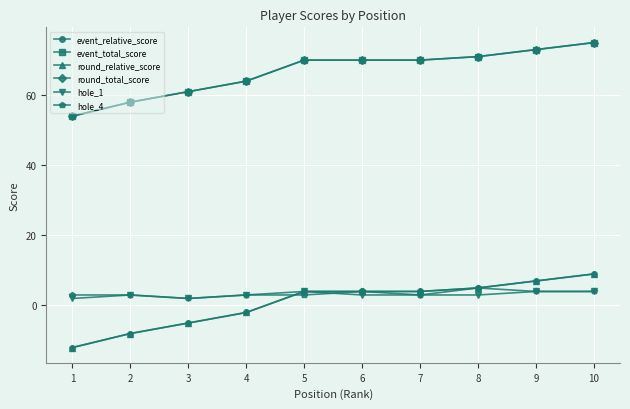

True or false: event_relative_score has a value of -7 at 1.

False